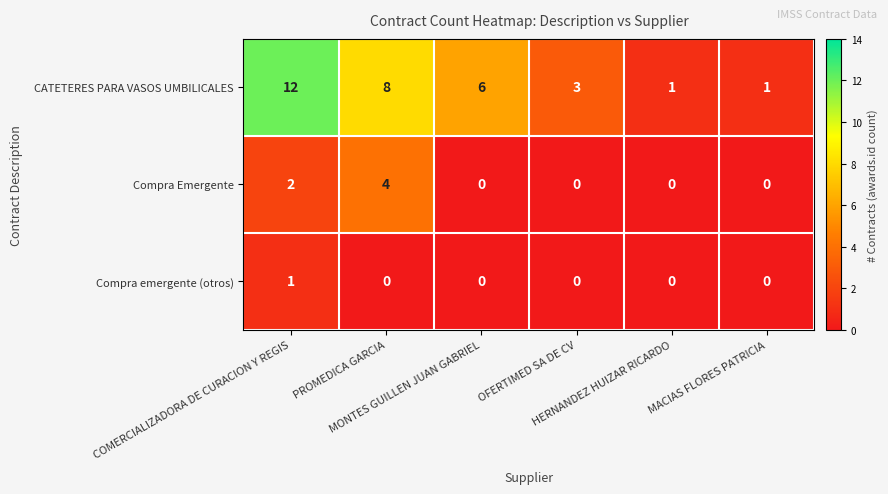

Which series has the largest range (max minus min)?

CATETERES PARA VASOS UMBILICALES